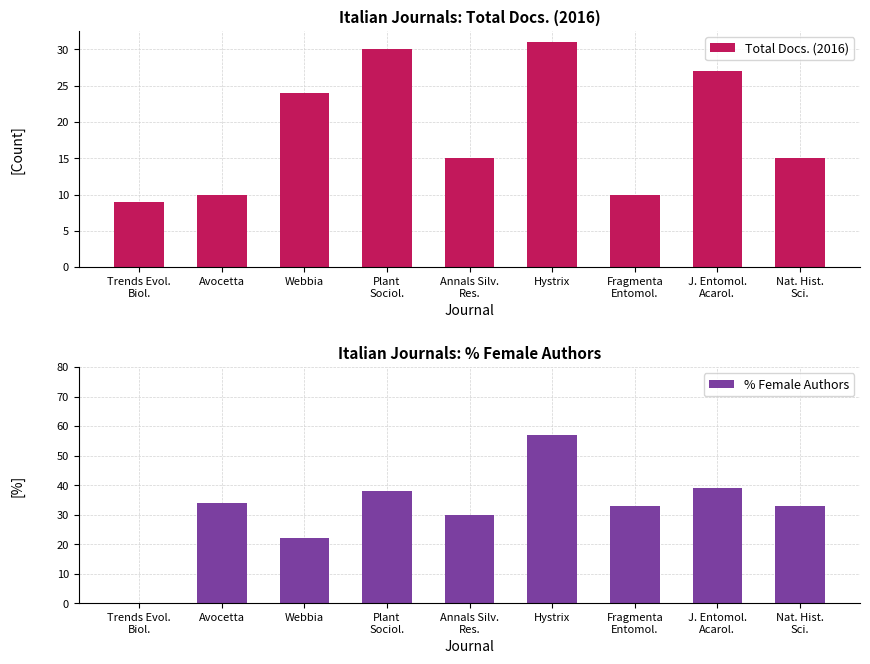

Which series has the widest spread of values?

% Female Authors